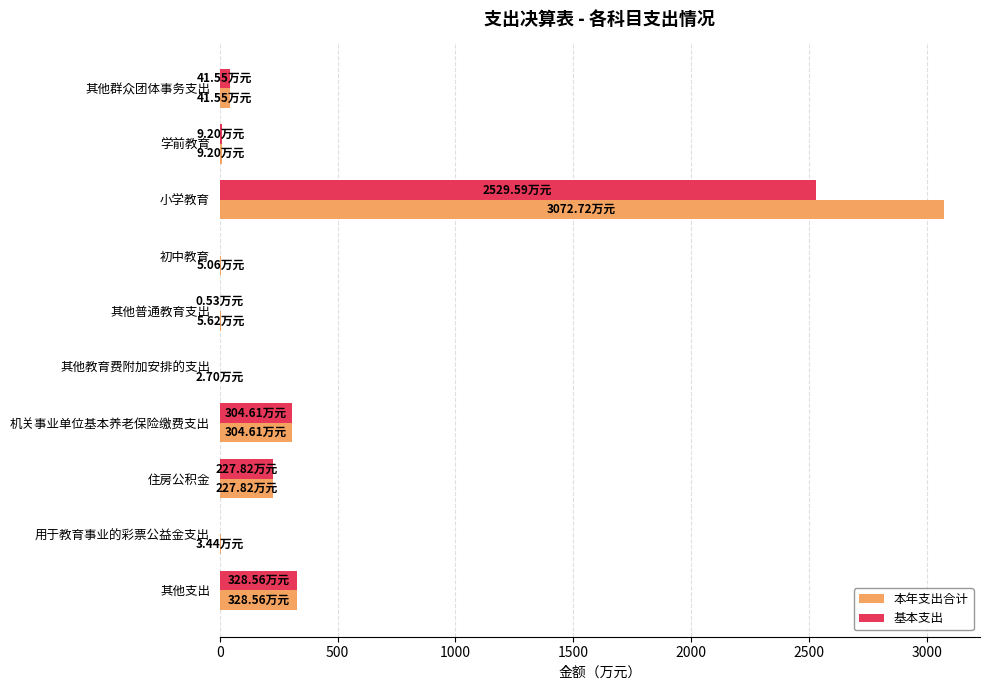

Which series changed the most between 小学教育 and 机关事业单位基本养老保险缴费支出?

本年支出合计